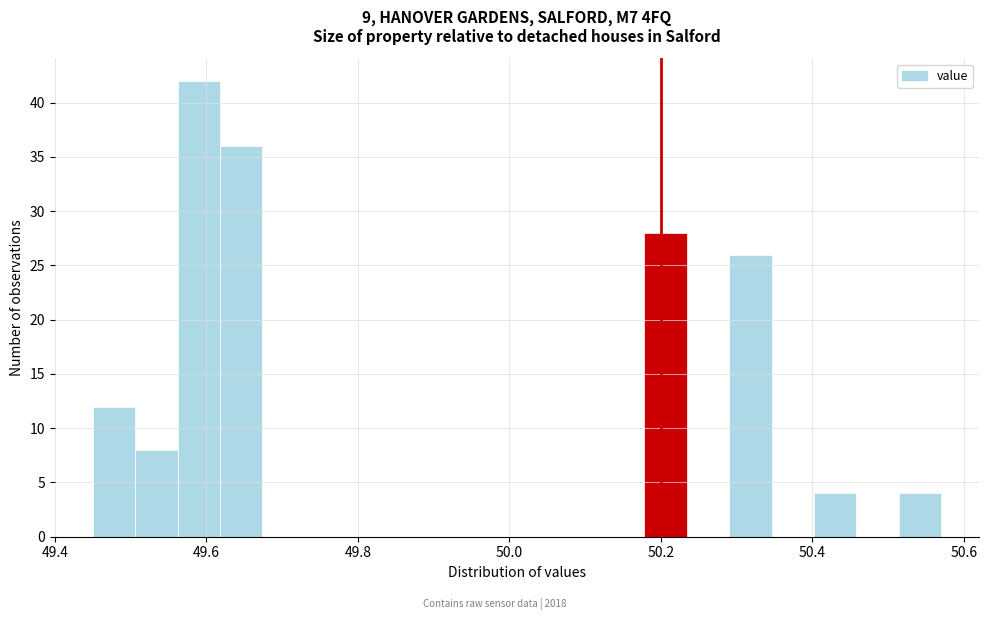

Around what value on the x-axis is the tallest bar? Give the approximate position of its centre, as read against the axis.

49.60